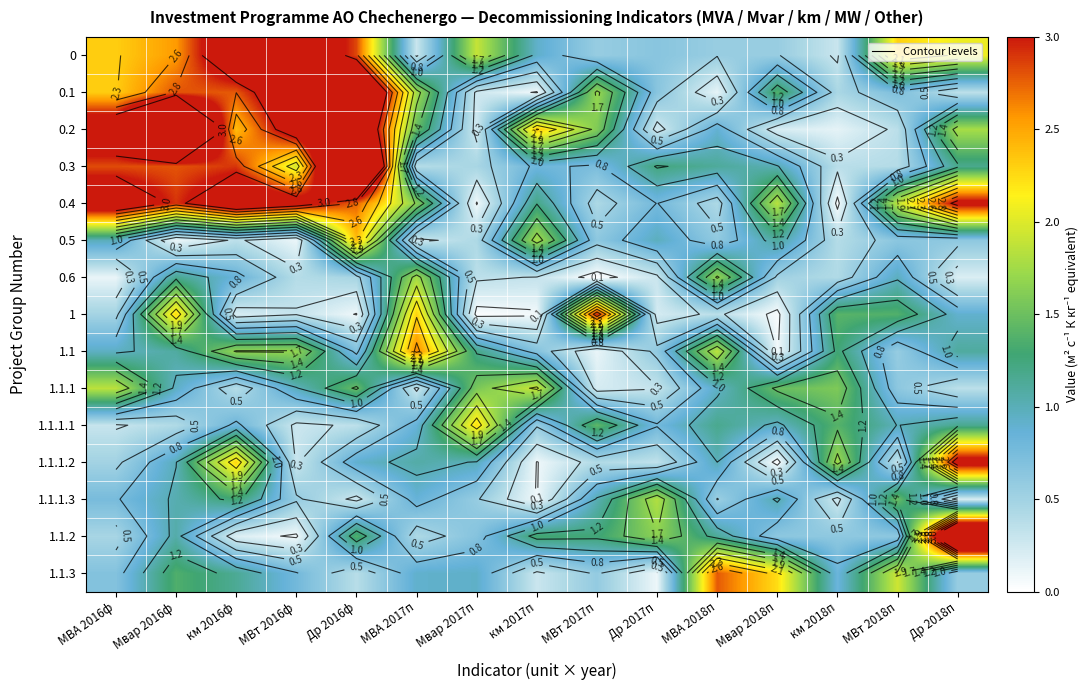

What is the difference between the maximum and minimum values in the 0.5 series?

2.3